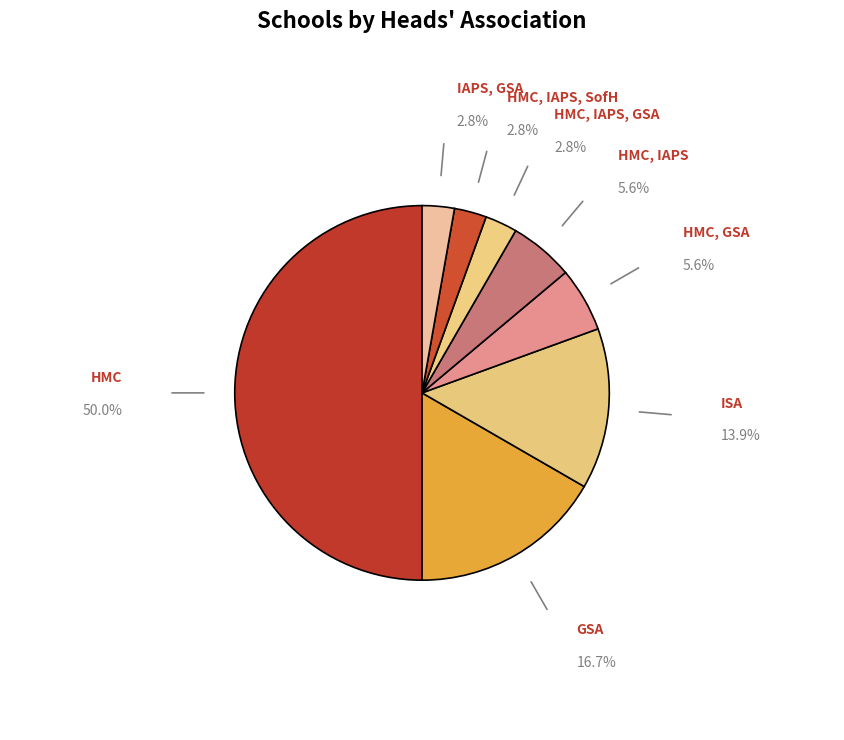

Between HMC, GSA and HMC, IAPS, GSA, which is larger?

HMC, GSA